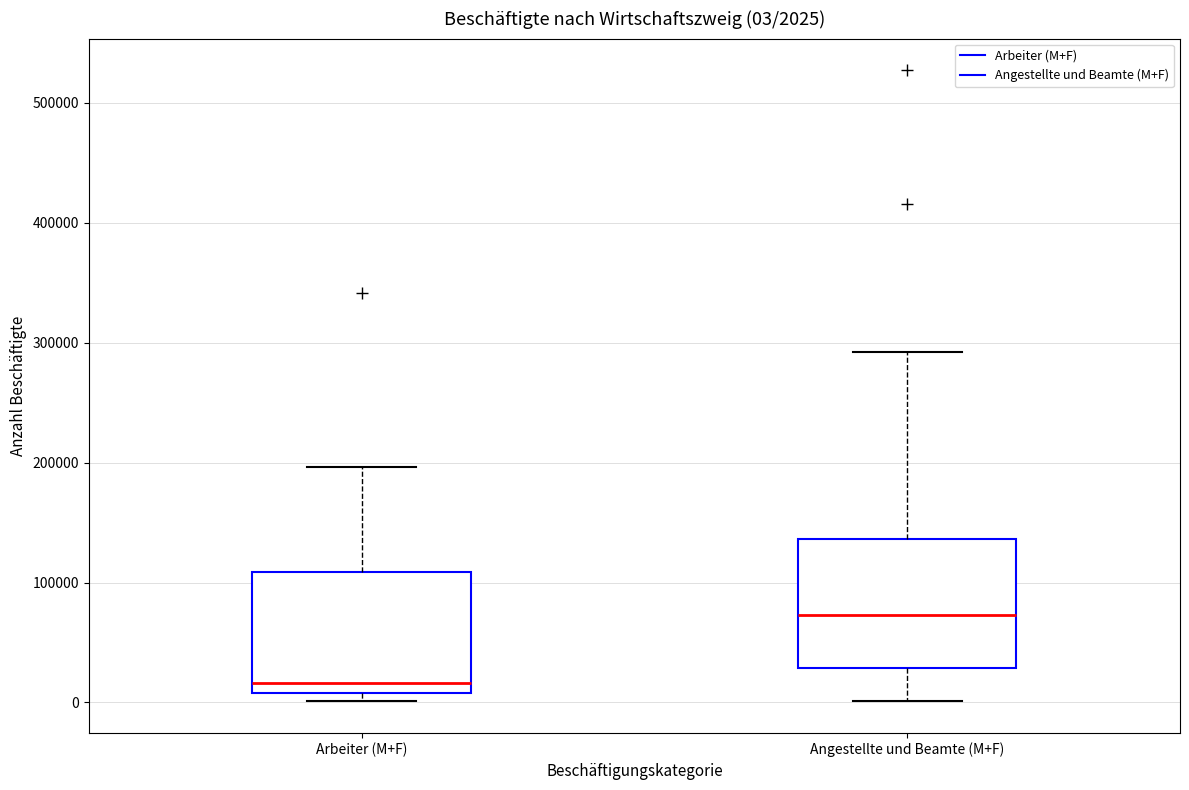

Which box has the lowest median line?

Arbeiter (M+F)